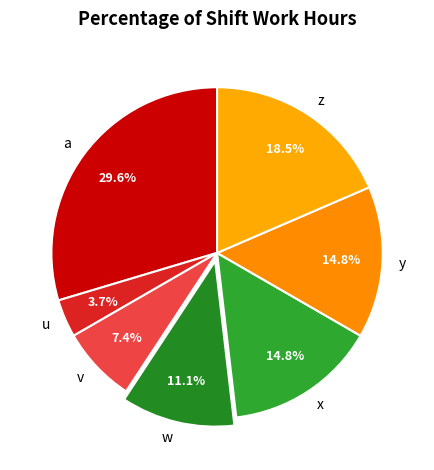

Count the number of slices in the pie.

7